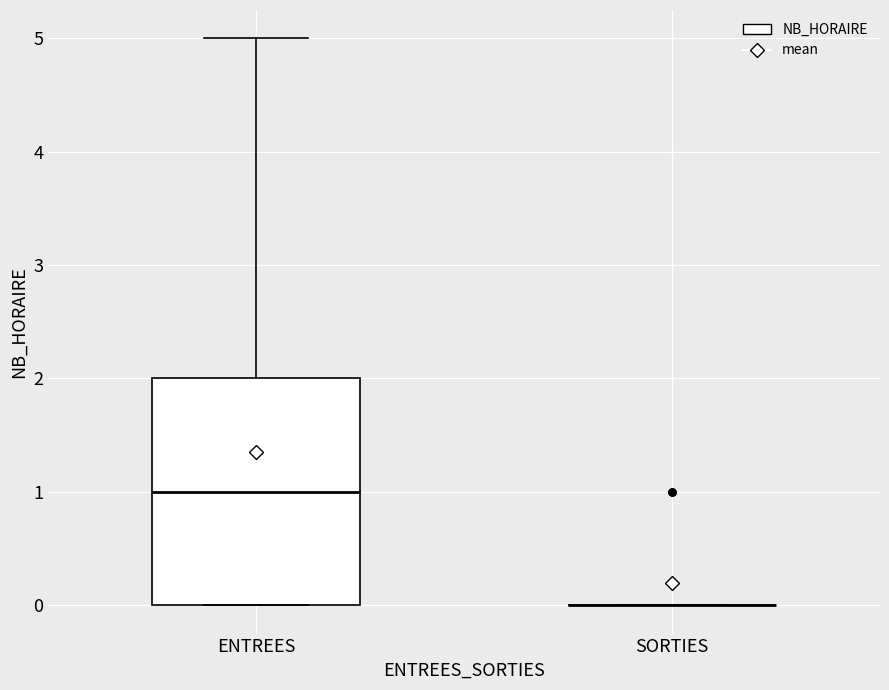

Reading left to right, transcribe this box plot: for each box, give where its median line is, the range the box spans, and where its two whiskers end, as read against the y-axis. The values are not printed on the chart, so give them approximately, as read against the axis.

ENTREES: median 1, box 0 to 2, whiskers 0 to 5
SORTIES: box collapsed to a line at 0, whiskers 0 to 0